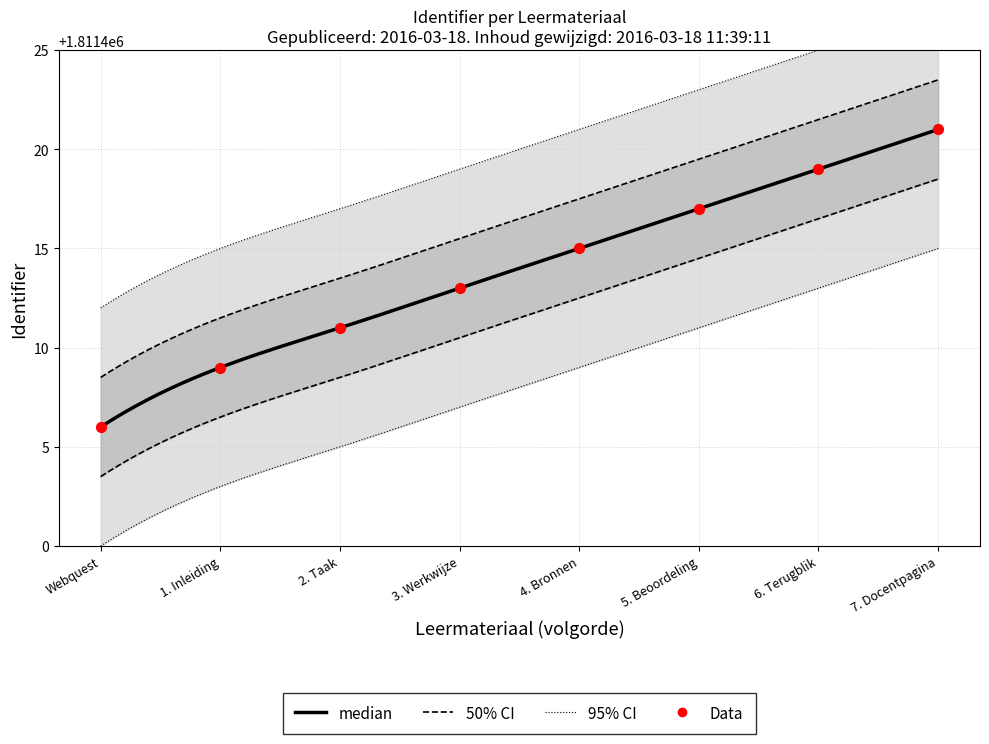

What is the change in value from Webquest to 3. Werkwijze?

+7